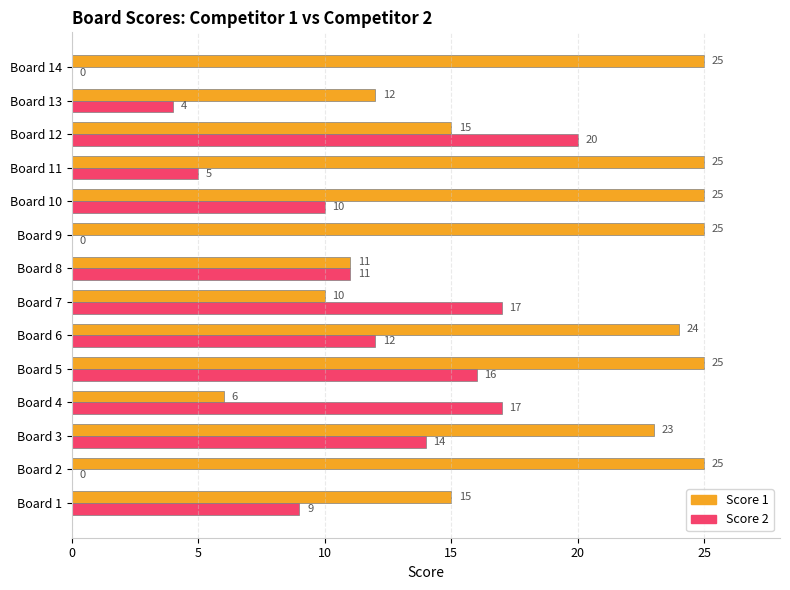

The Score 2 series shows 17 at Board 7. True or false?

True